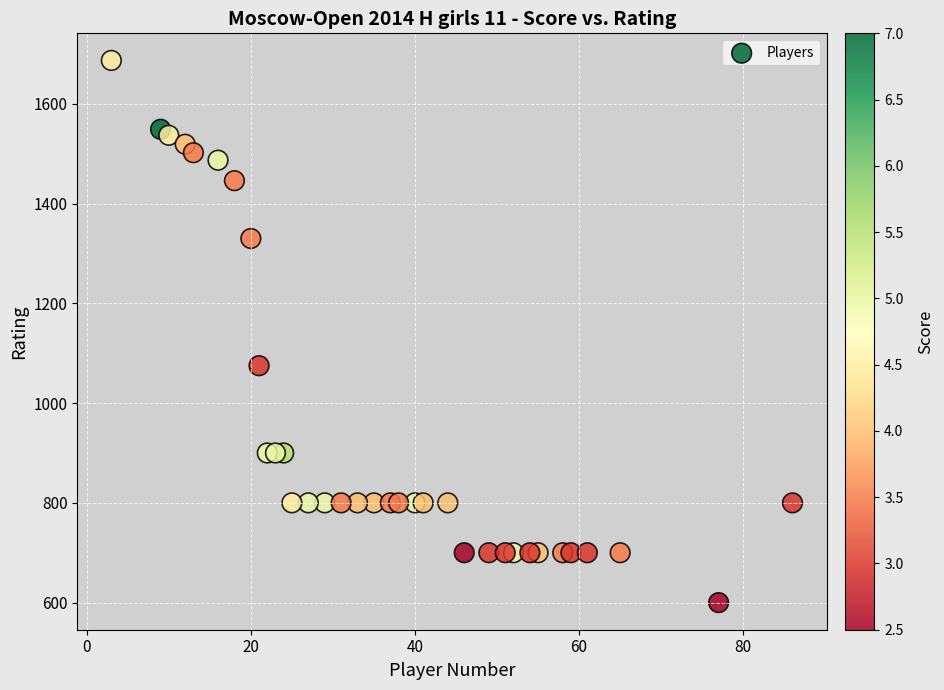

What is the range of X values (max minus min)?

83